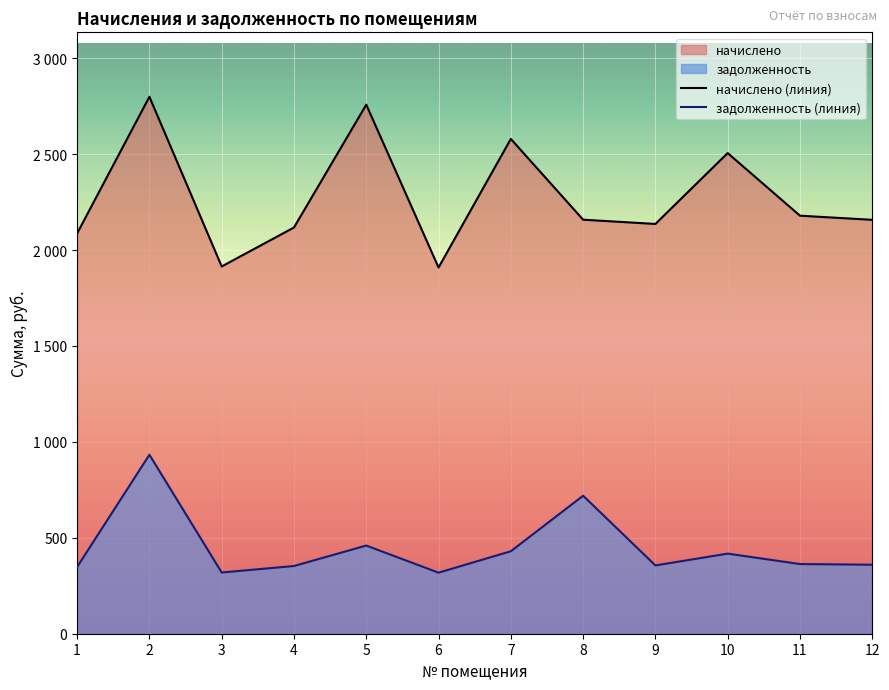

True or false: задолженность (линия) has more than 2 points higher than both neighbors.

True